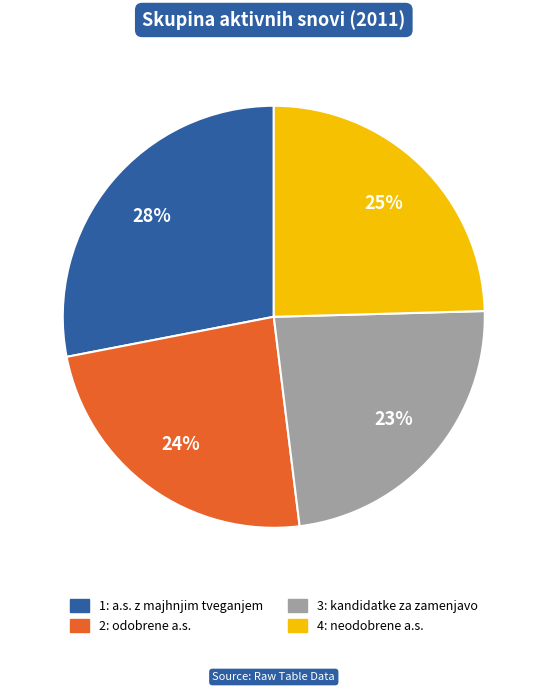

To the nearest percent, what is the combined percentage of 4: neodobrene a.s. and 1: a.s. z majhnjim tveganjem?

53%